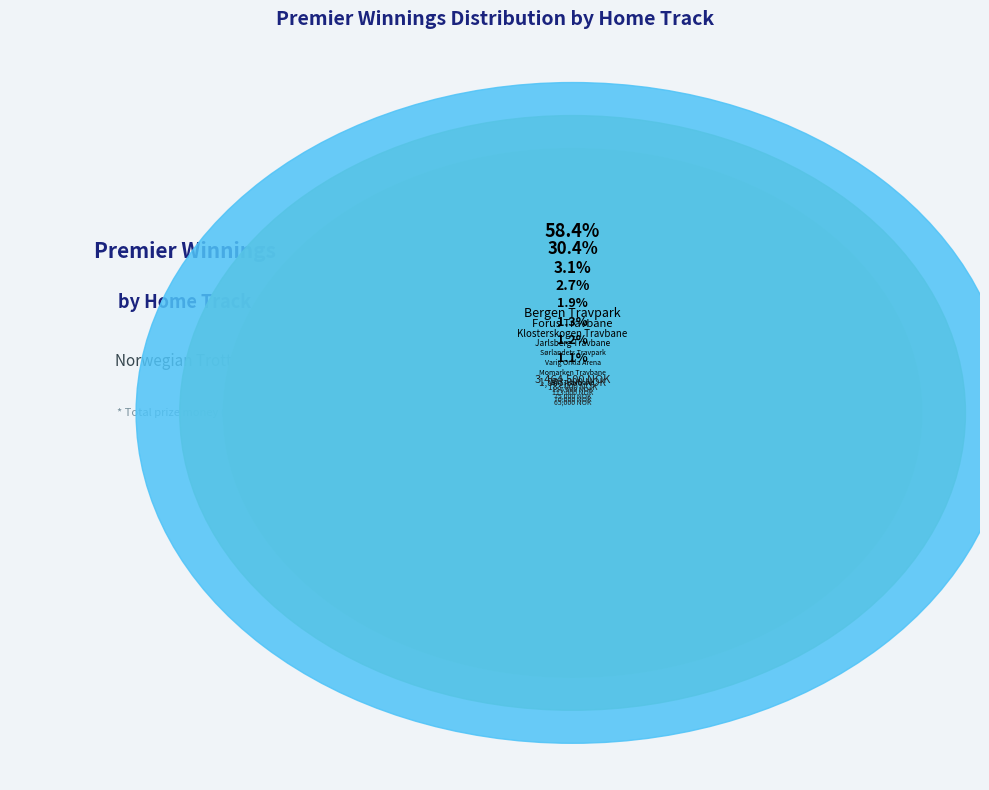

True or false: Varig Orkla Arena accounts for 1% of the total.

False